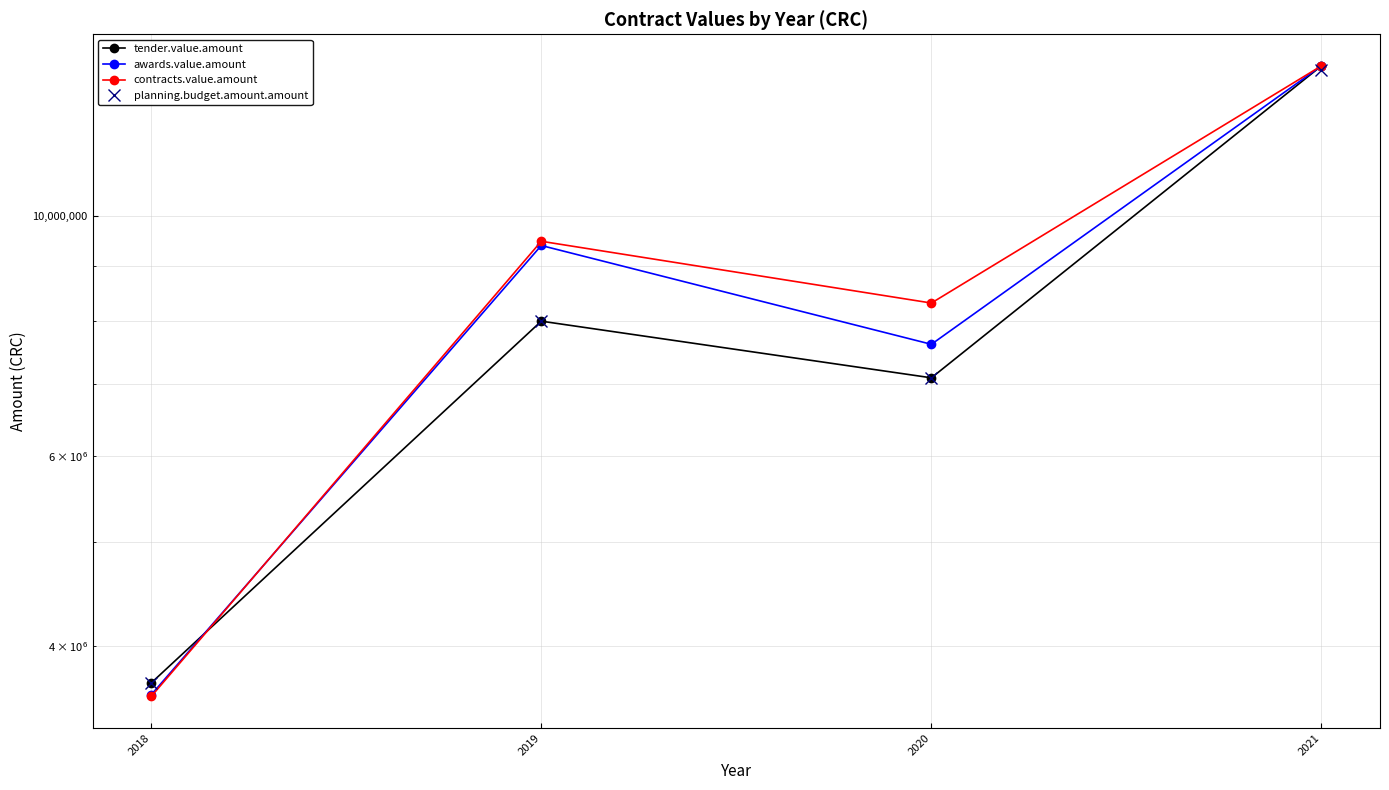

Rank the series by their maximum value, from lowest to highest.

planning.budget.amount.amount, tender.value.amount, awards.value.amount, contracts.value.amount